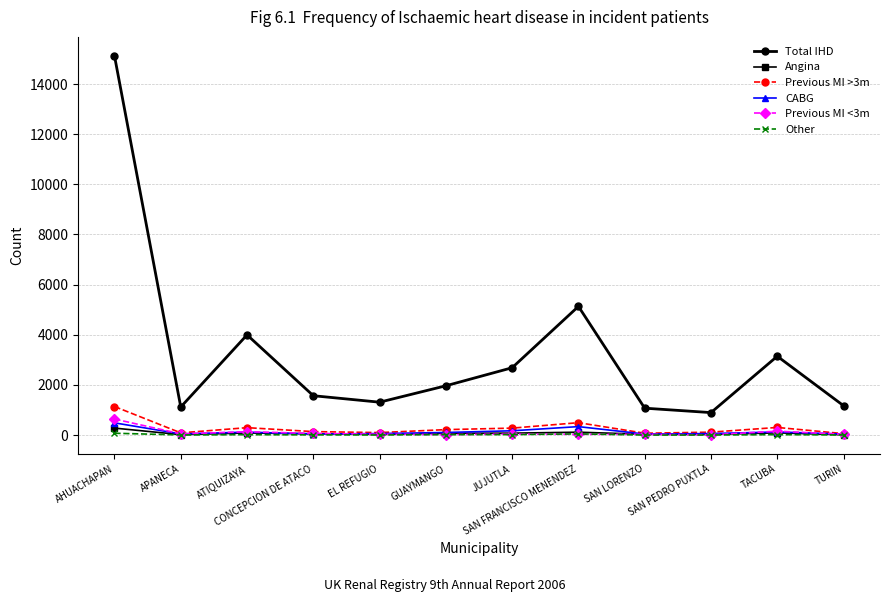

What is the label of the 11th point from the right?

APANECA